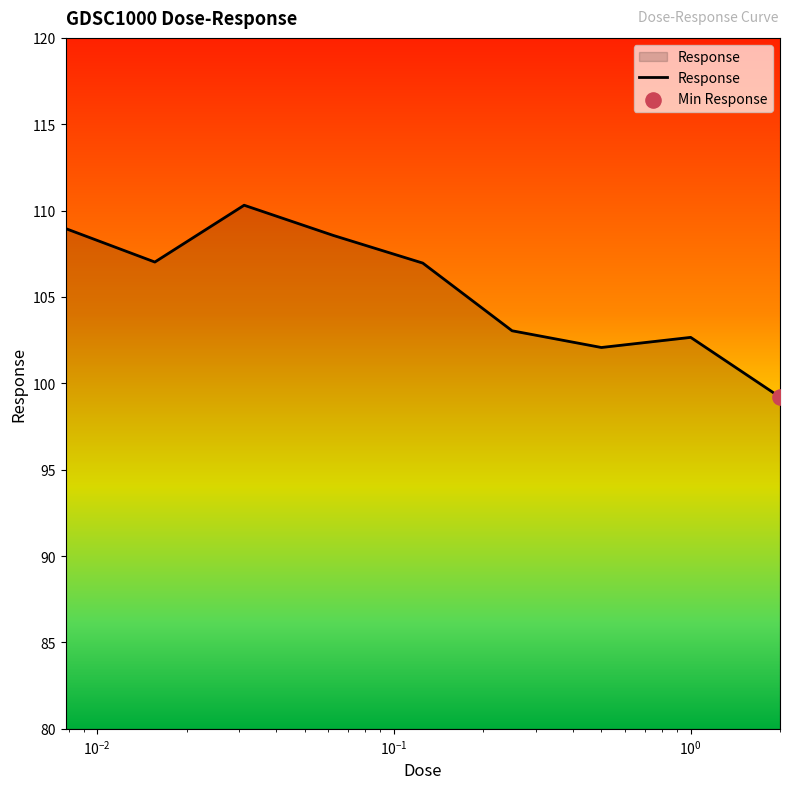

What is the minimum value shown in the chart?

99.2